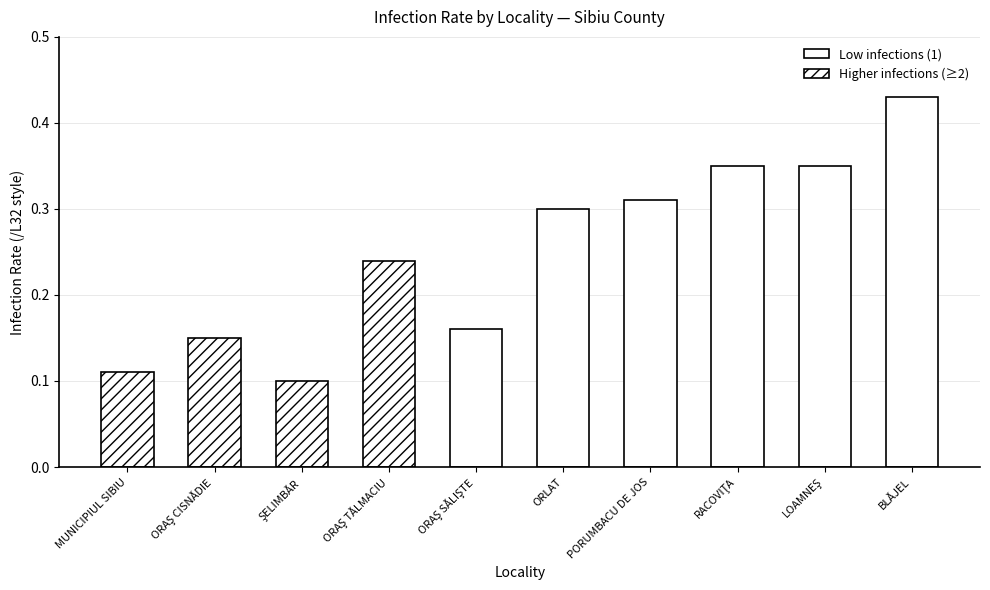

The chart shows a value of 0.2 at BLĂJEL. True or false?

False